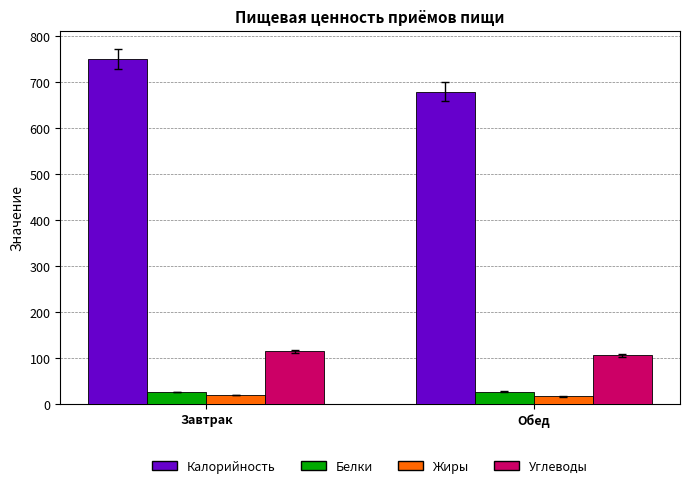

Which series has the largest total across all categories?

Калорийность